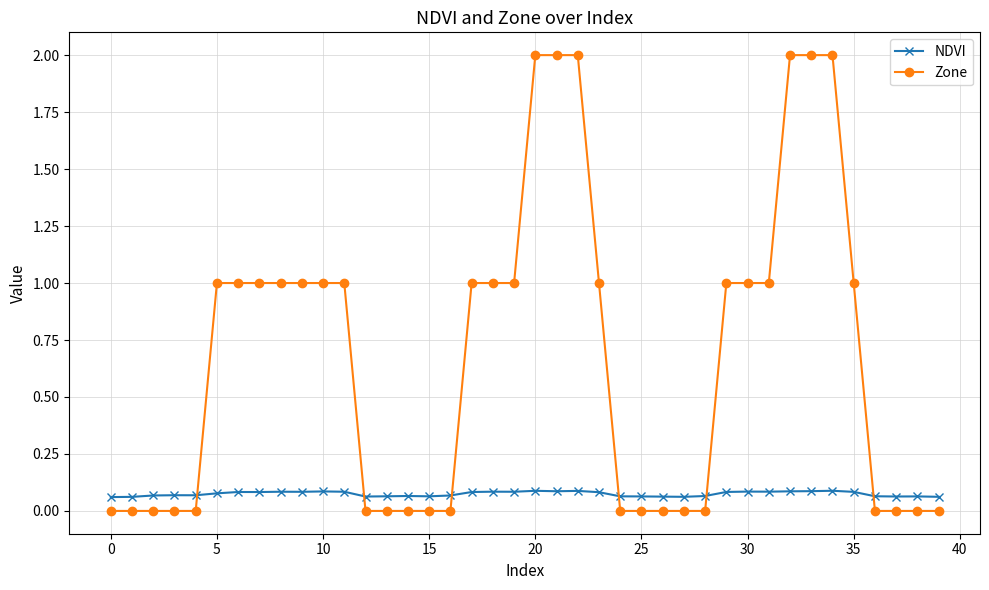

Which series has the largest total across all categories?

Zone